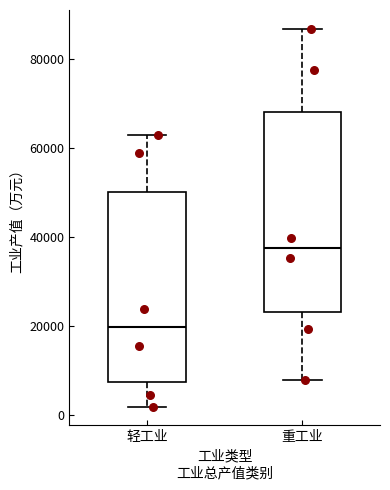

Which box has the highest median line?

重工业